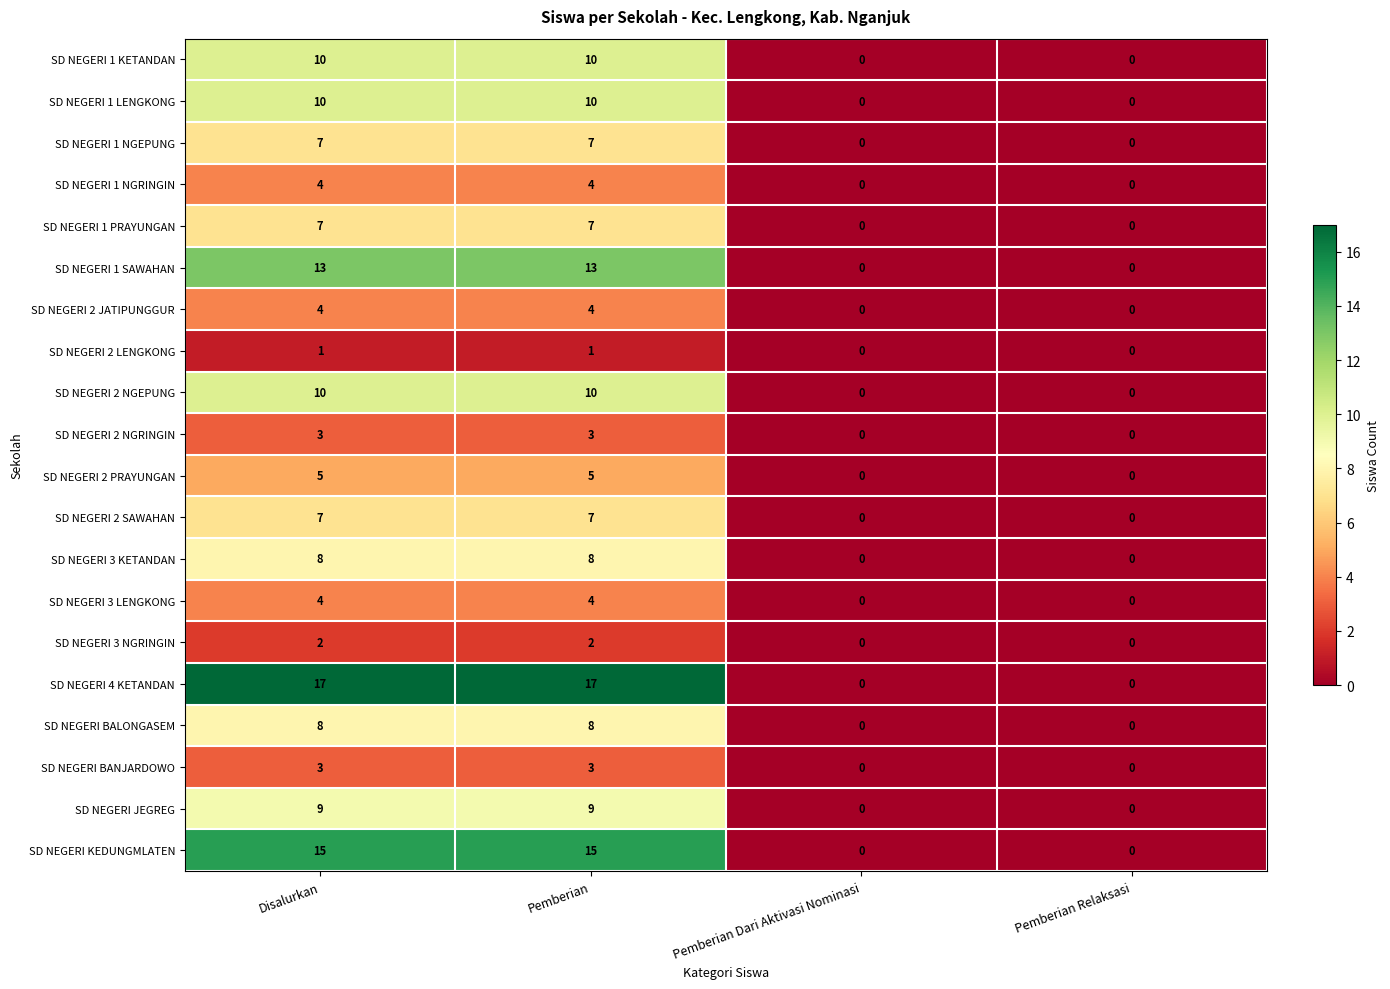

How many SD NEGERI 3 KETANDAN values are between 0 and 8?

4